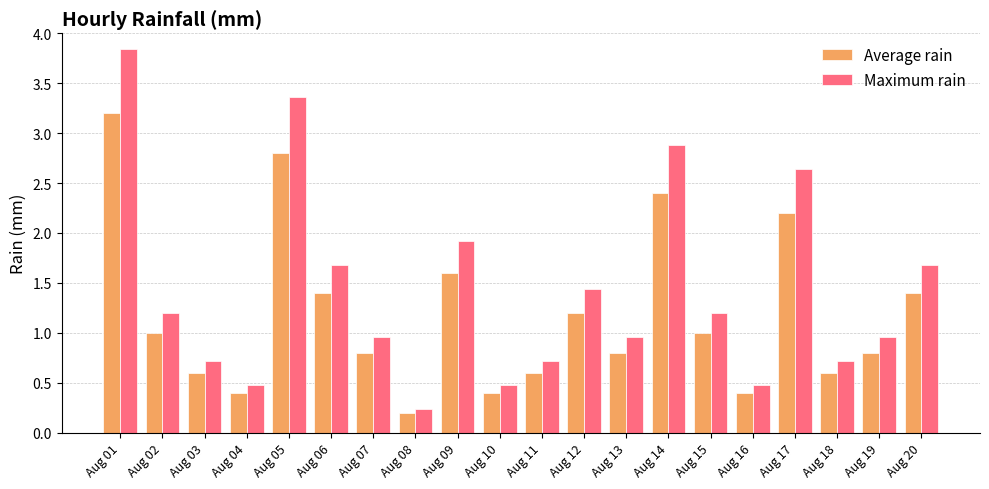

At Aug 09, list the series in order from smallest to largest.

Average rain, Maximum rain